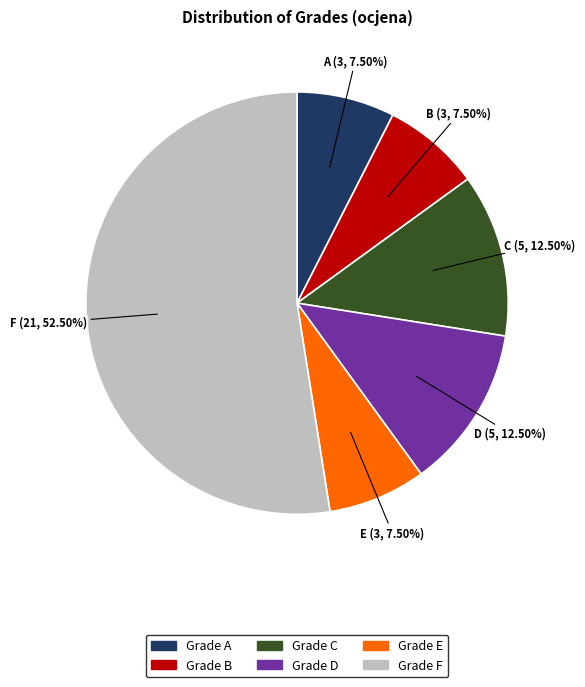

Is there any slice that represents more than half of the pie?

Yes